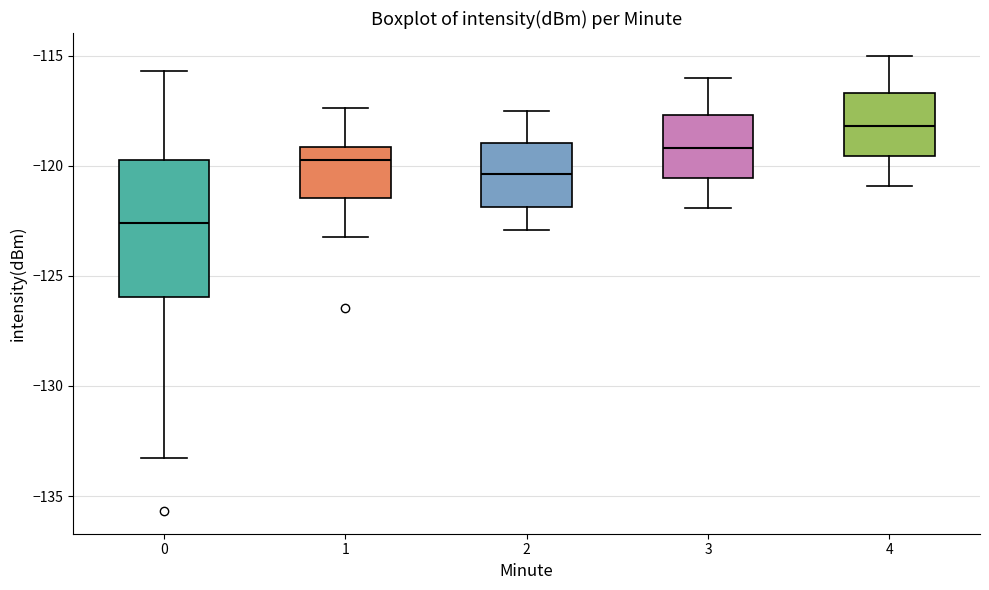

Which box's median line is the lowest?

0